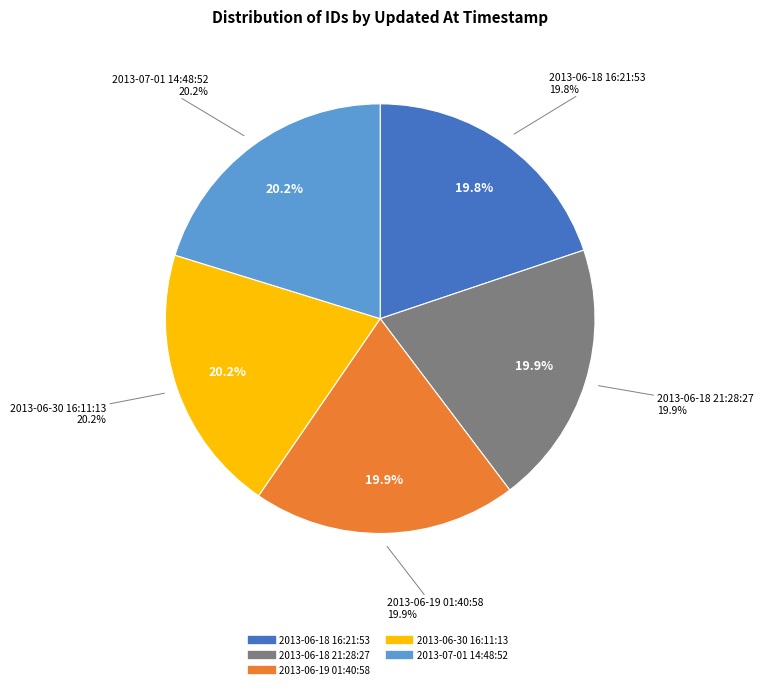

Do 2013-06-30 16:11:13 and 2013-06-18 16:21:53 together represent more than half of the pie?

No